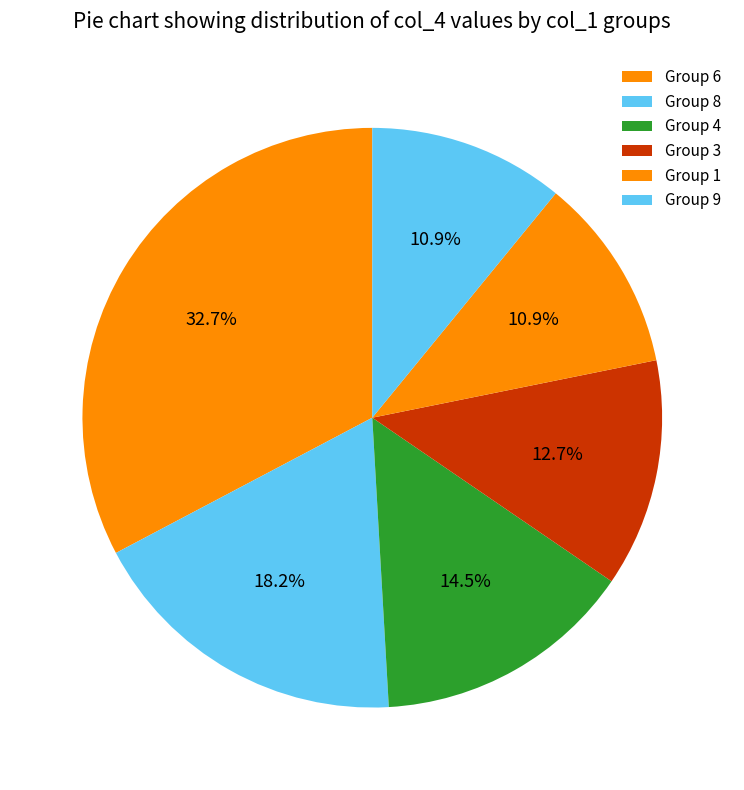

Is there a majority slice in this chart?

No